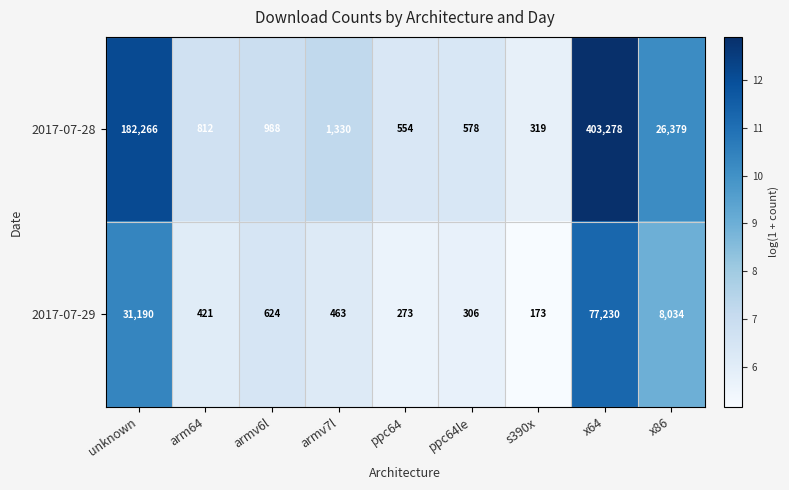

What is the average value of the 2017-07-28 series?

68500